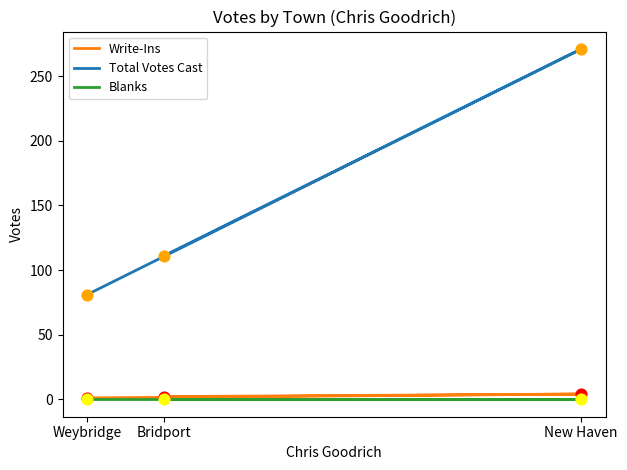

Which series reaches the maximum Y coordinate?

Total Votes Cast